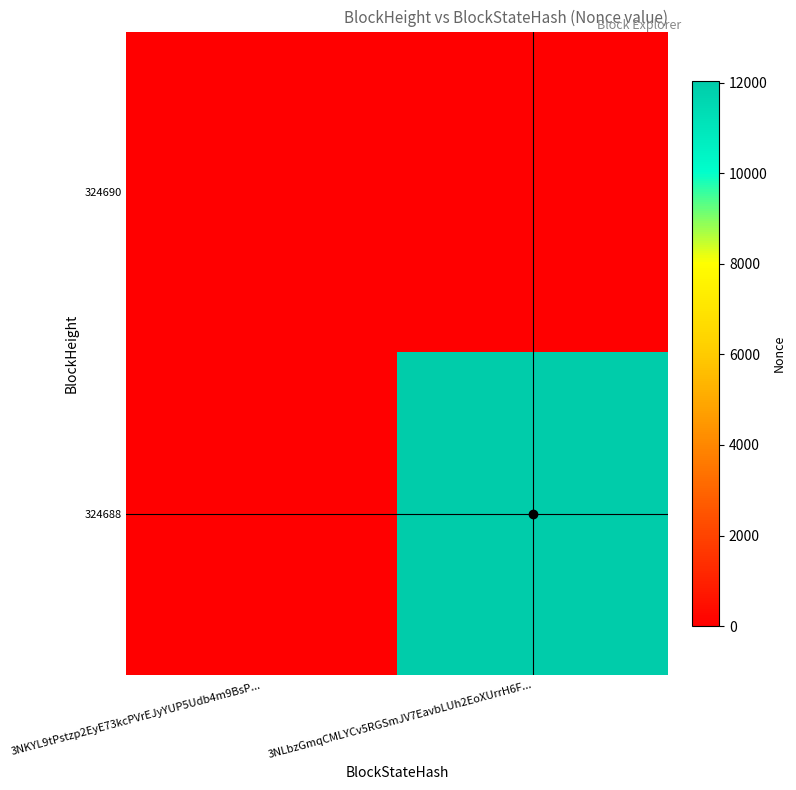

How many categories are shown in the chart?

2